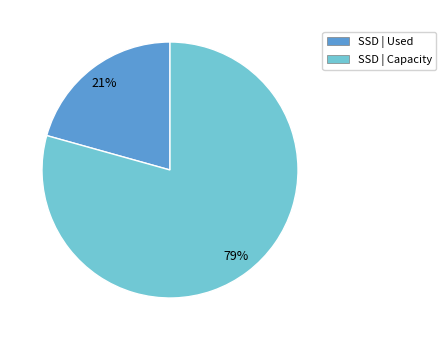

Does any single category account for the majority?

Yes